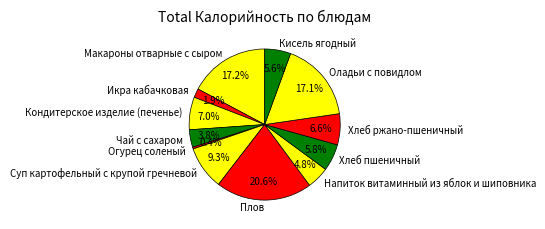

Combined, do Хлеб пшеничный and Чай с сахаром account for over 50%?

No